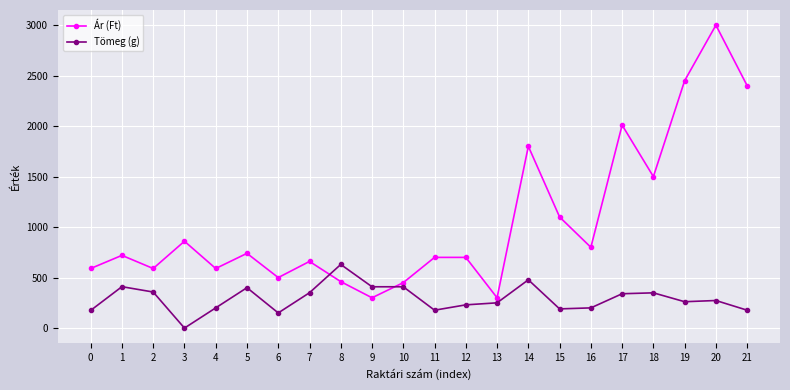

At 8, list the series in order from smallest to largest.

Ár (Ft), Tömeg (g)